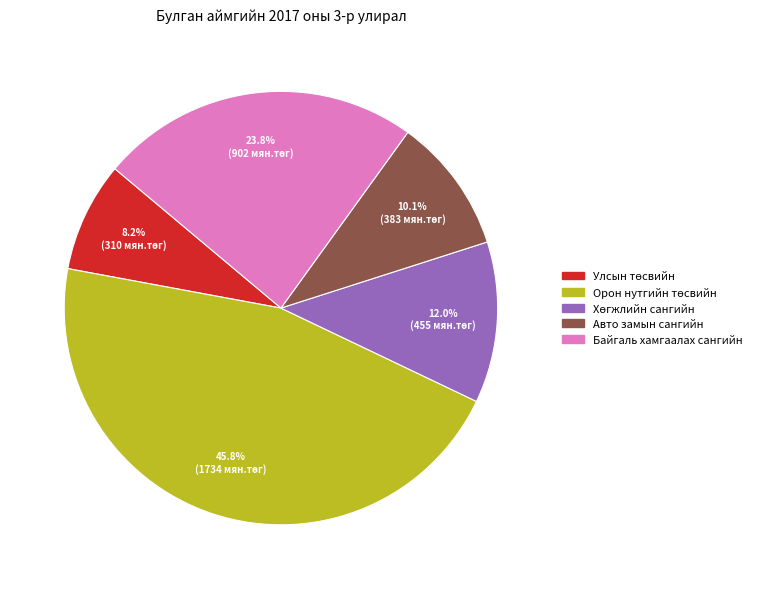

Is there any slice that represents more than half of the pie?

No